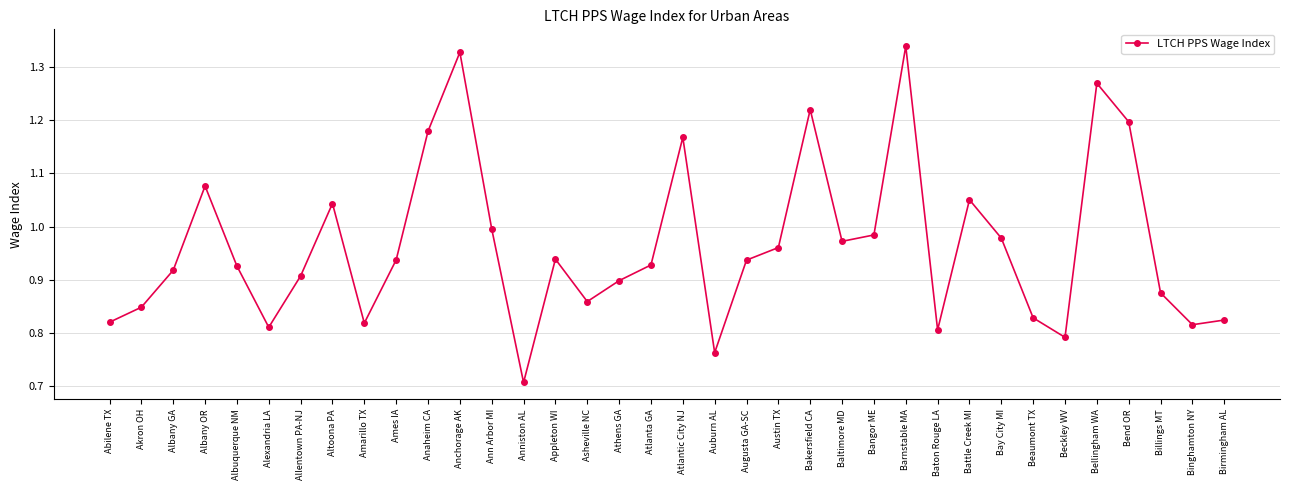

Between Bangor ME and Albany GA, which is larger?

Bangor ME